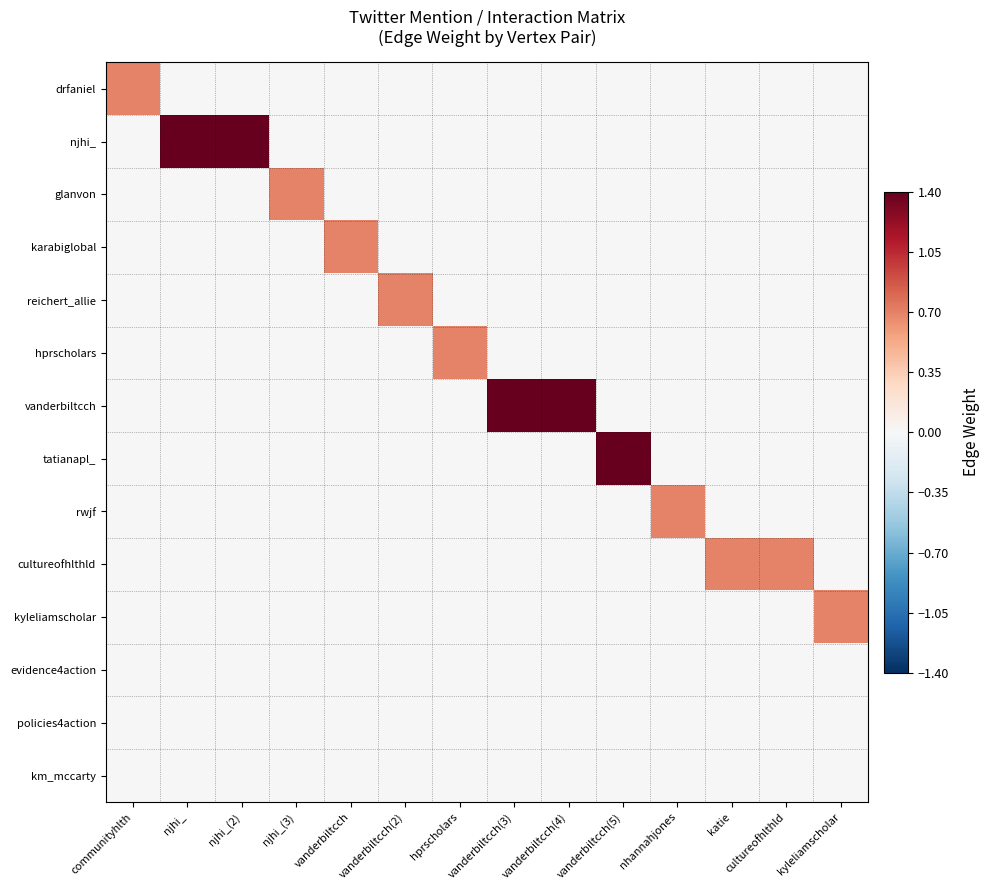

How many series are shown in this chart?

14